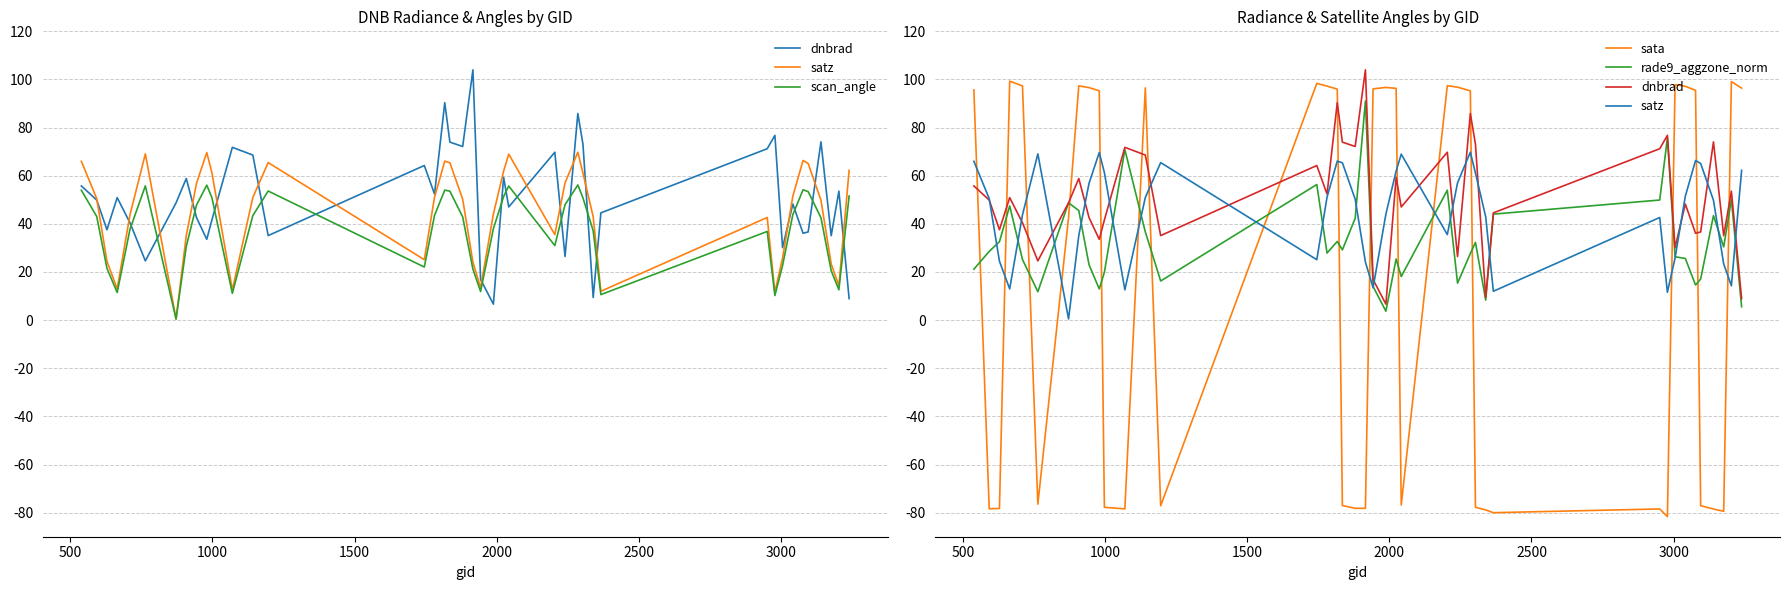

How many data points in satz are less than 50?

19